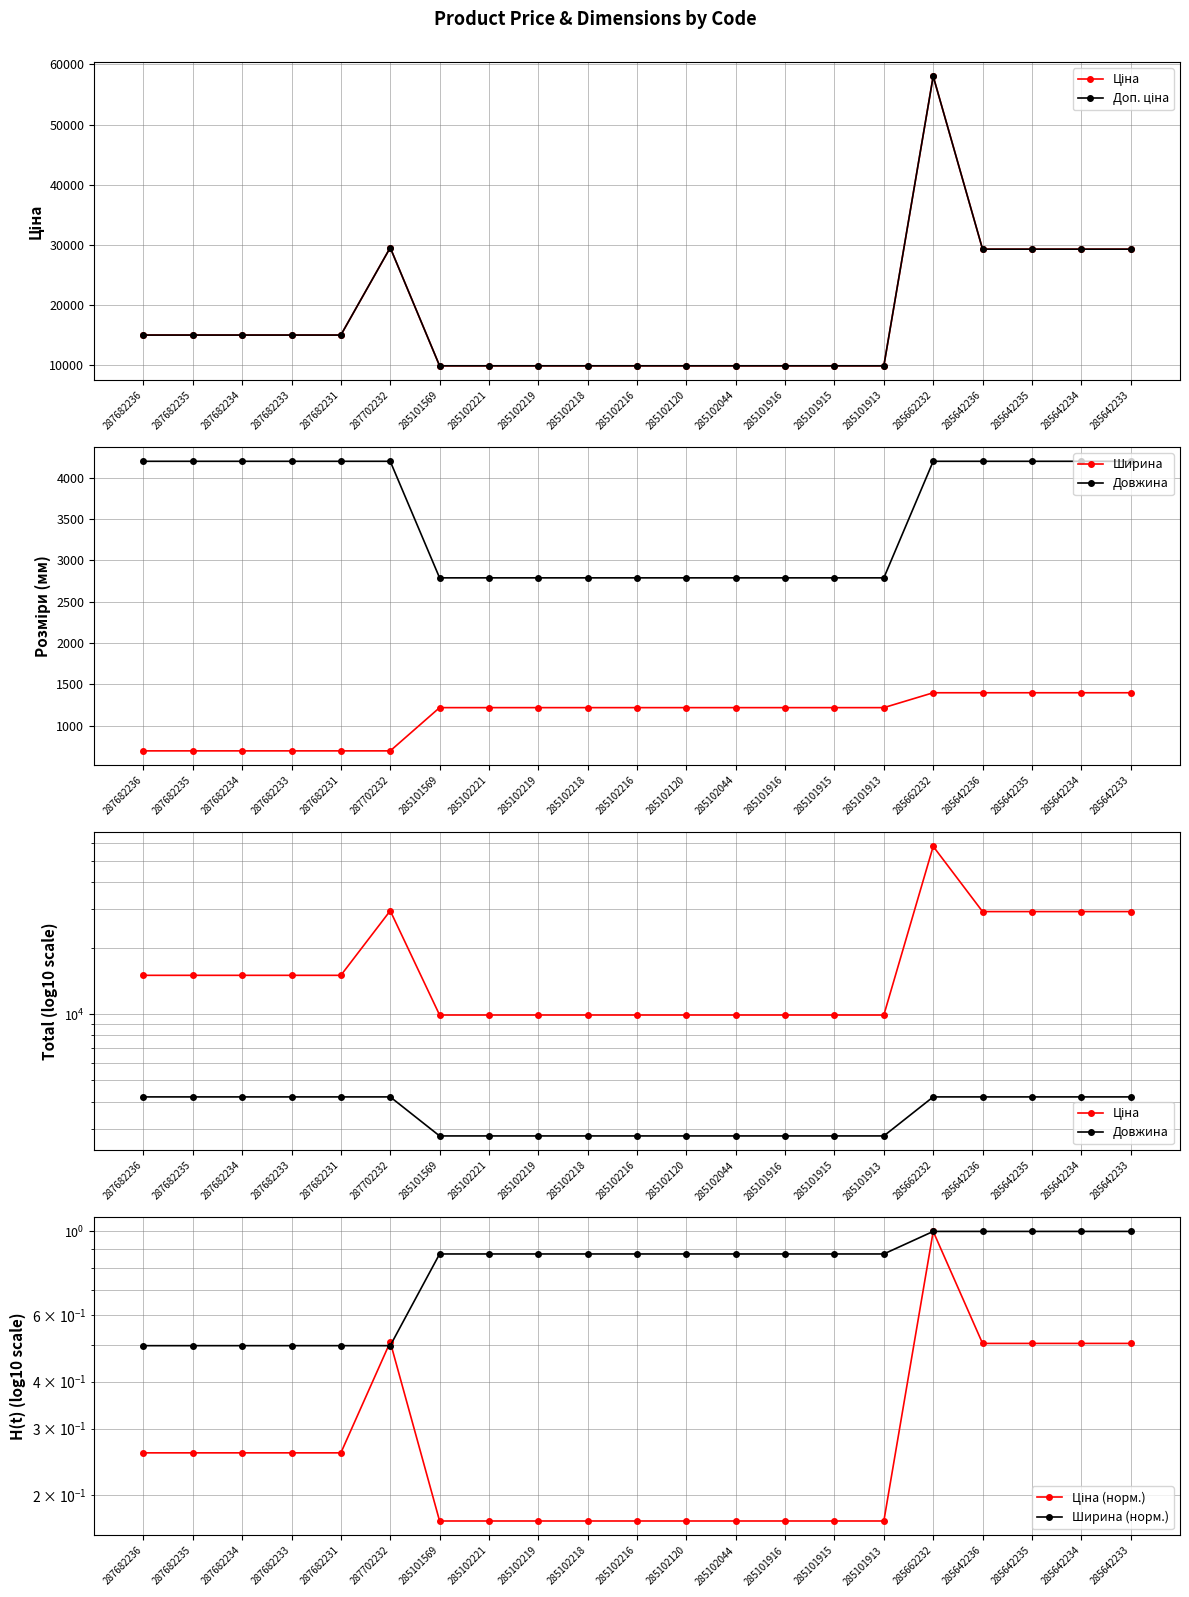

What is the sum of the Ціна values at 285102218 and 285101569?

19817.0